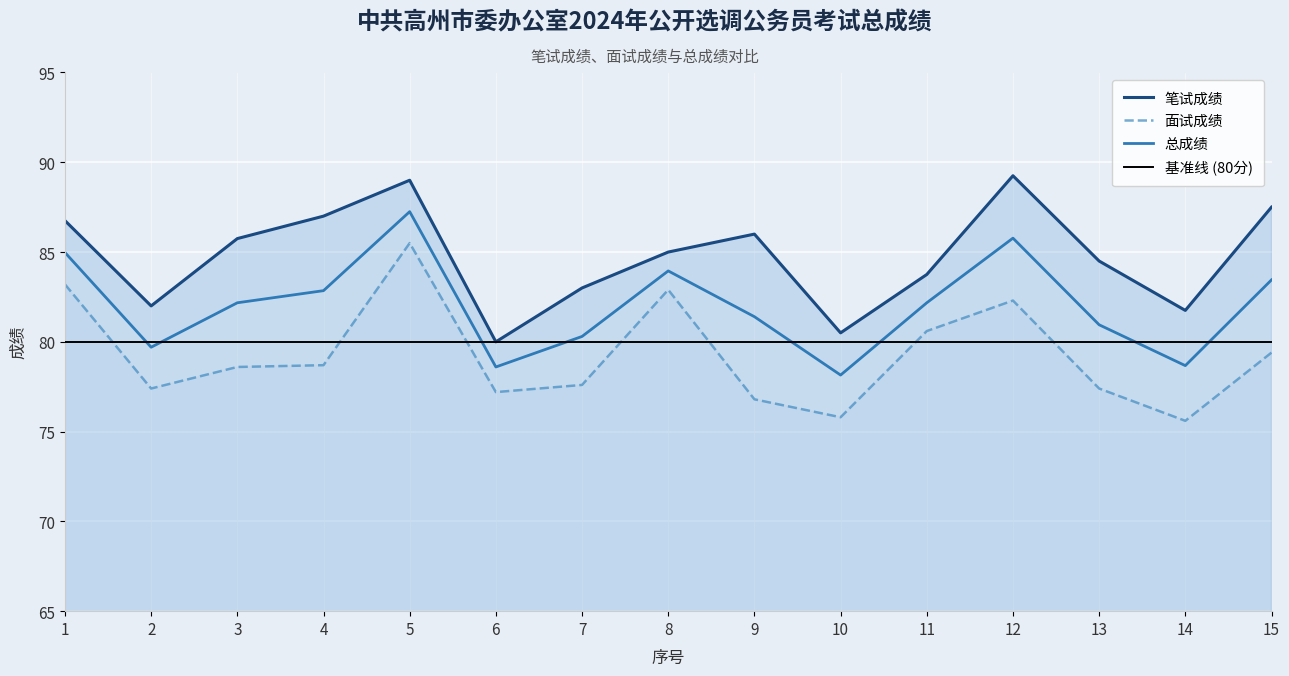

The value of 面试成绩 at 9 is 19.9. True or false?

False